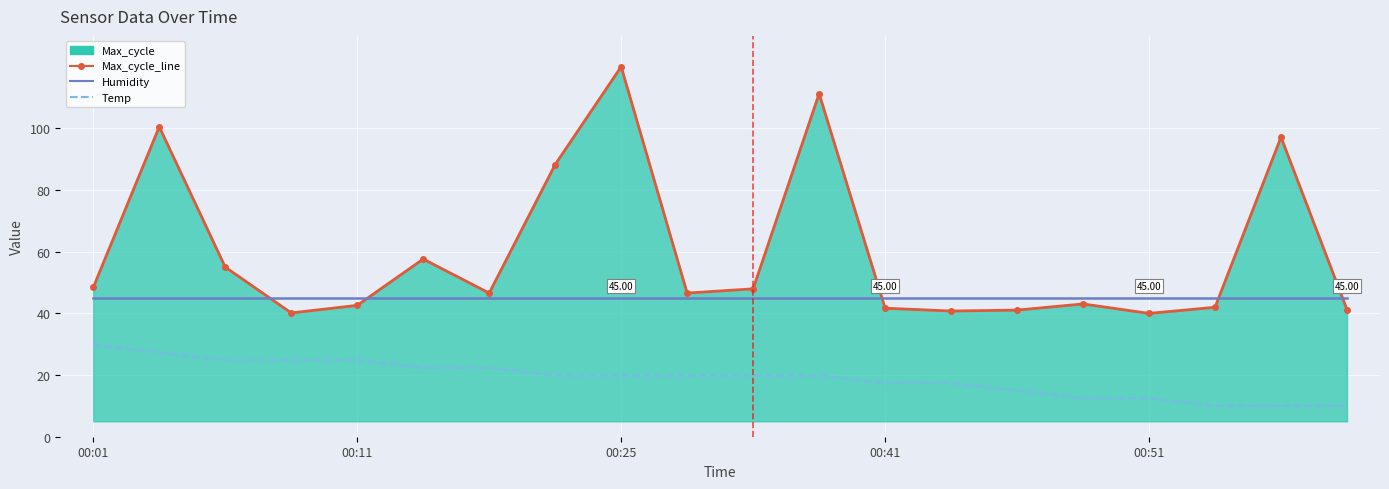

True or false: Temp and Humidity intersect in this chart.

False